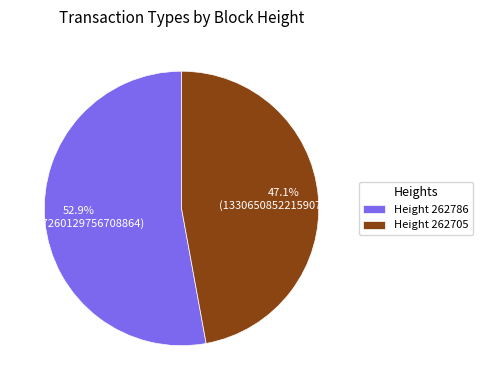

To the nearest percent, what is the average slice percentage?

50%